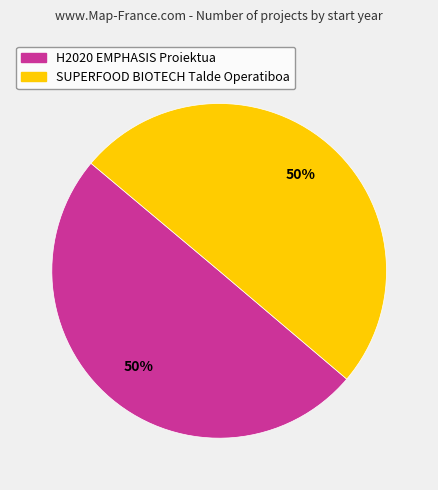

Is the sum of SUPERFOOD BIOTECH Talde Operatiboa and H2020 EMPHASIS Proiektua greater than half?

Yes